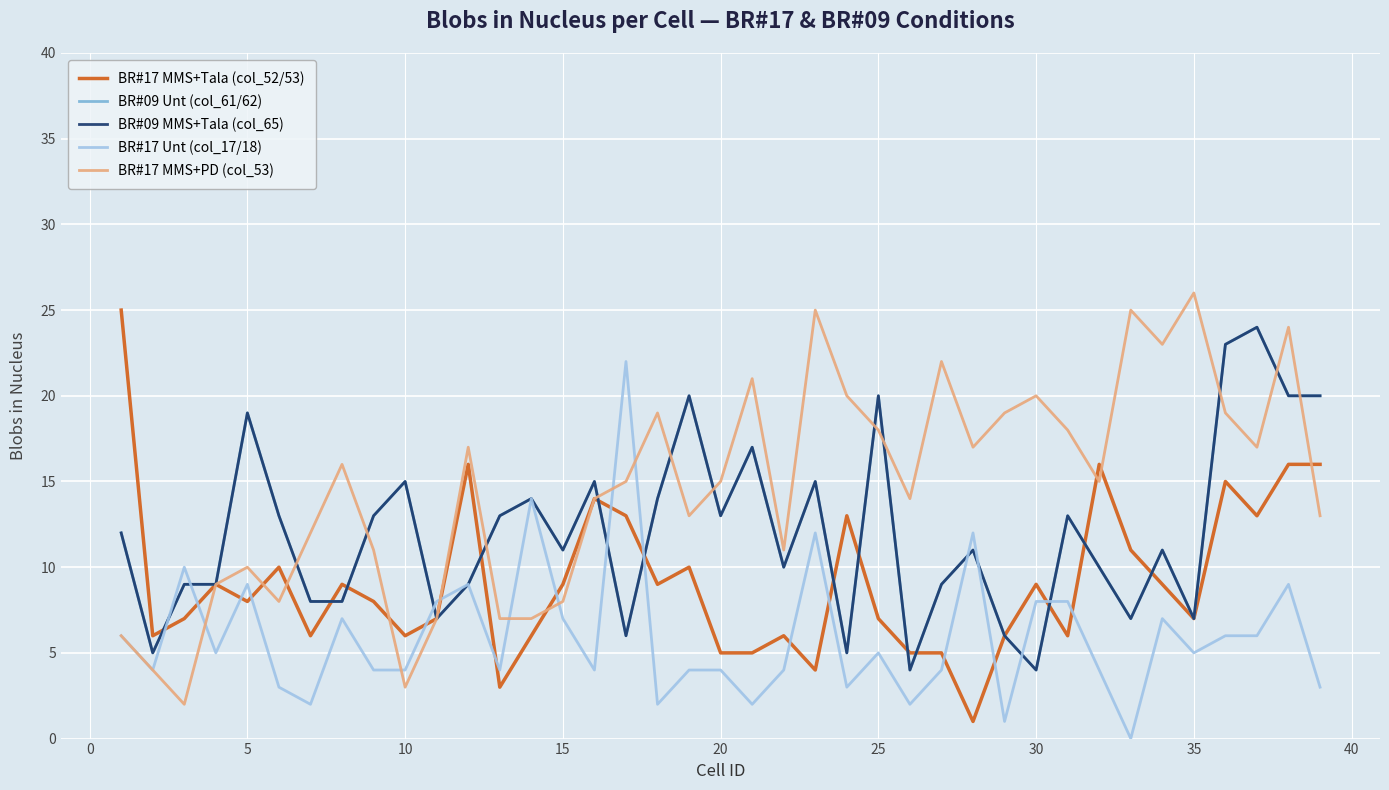

At how many categories does at least one series exceed 10?

35